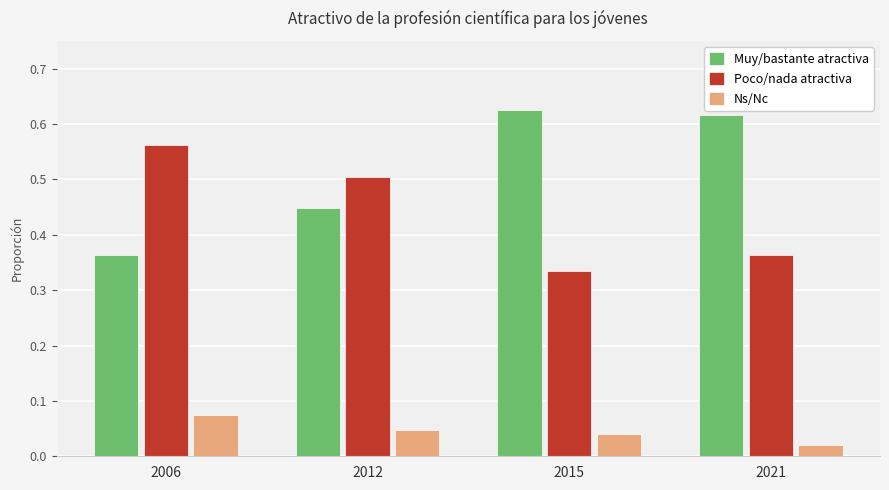

What is the difference between the highest and lowest values at 2012?

0.5